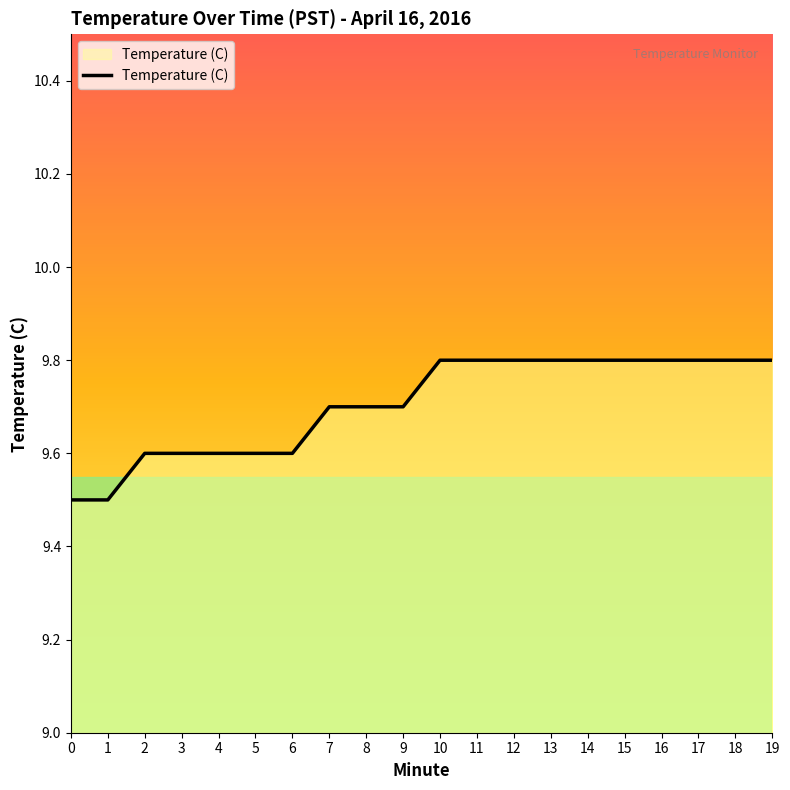

Reading left to right, what are all the values shown in this chart?

9.5	9.5	9.6	9.6	9.6	9.6	9.6	9.7	9.7	9.7	9.8	9.8	9.8	9.8	9.8	9.8	9.8	9.8	9.8	9.8